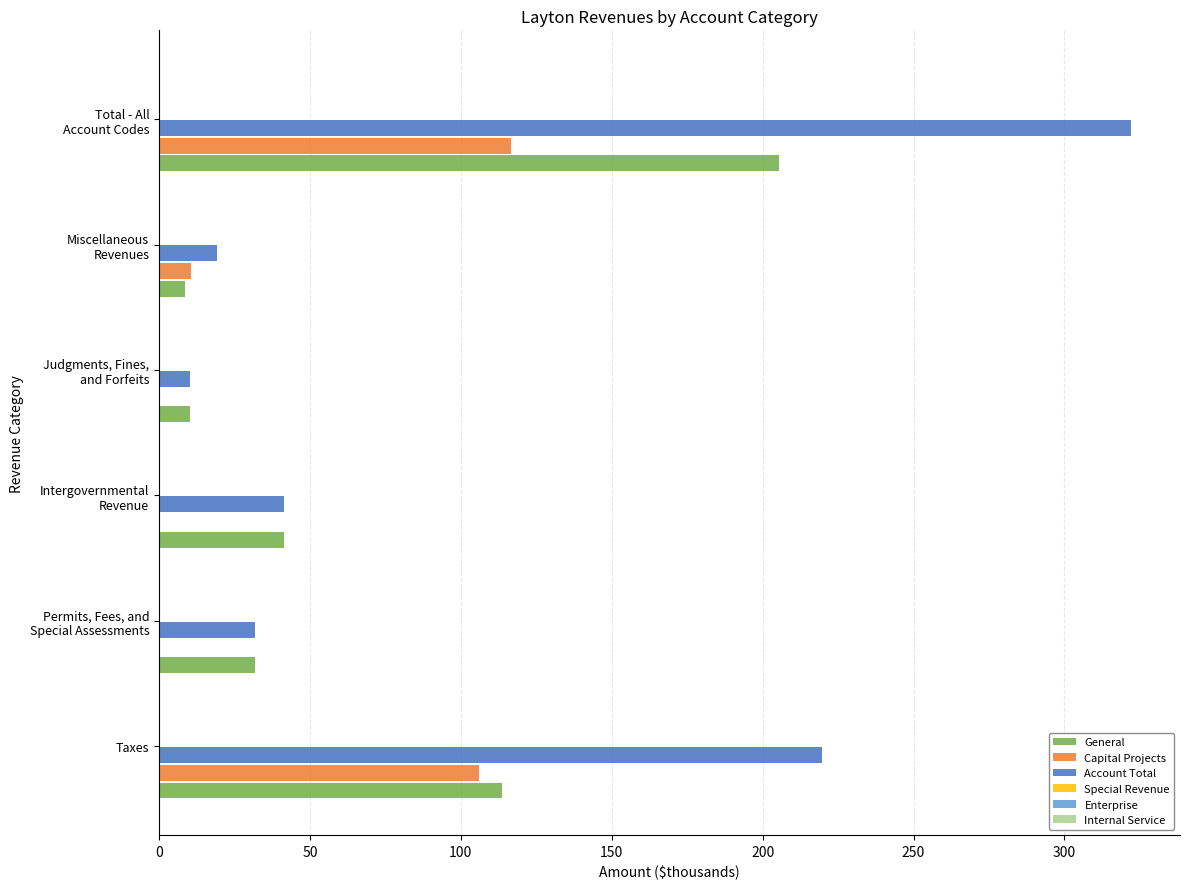

What is the average value of the Account Total series?

107.4